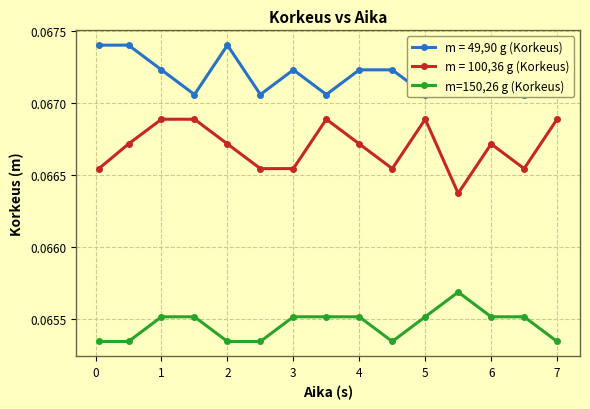

True or false: m = 100,36 g (Korkeus) and m=150,26 g (Korkeus) intersect in this chart.

False